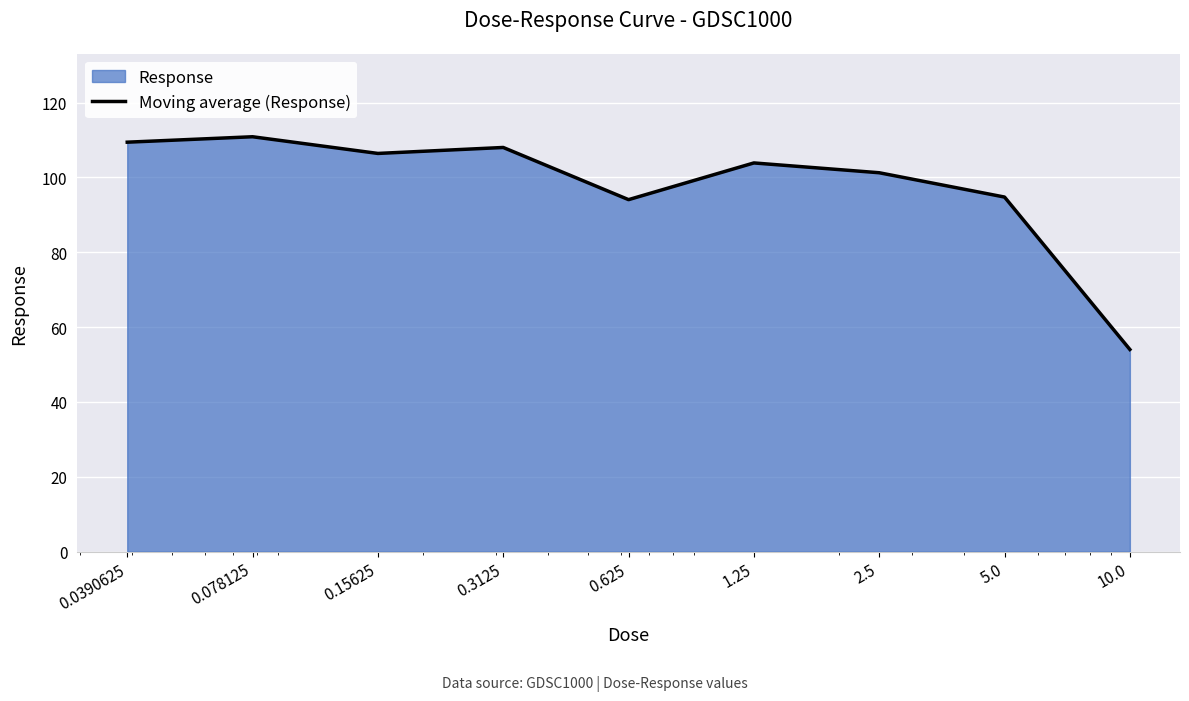

List the labels in order of value, largest first.

0.078125, 0.0390625, 0.3125, 0.15625, 1.25, 2.5, 5.0, 0.625, 10.0